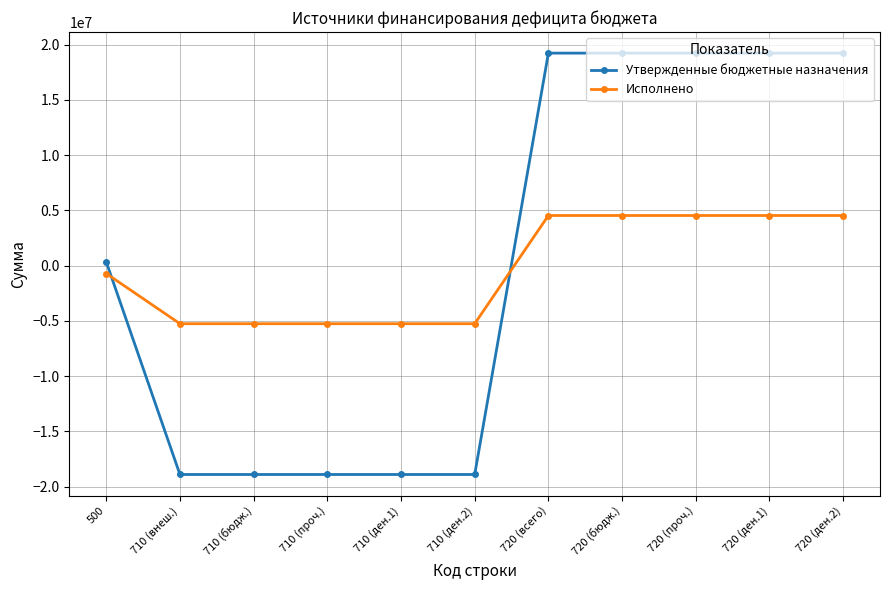

What is the spread (max minus min) of values at 720 (всего)?

14697662.9